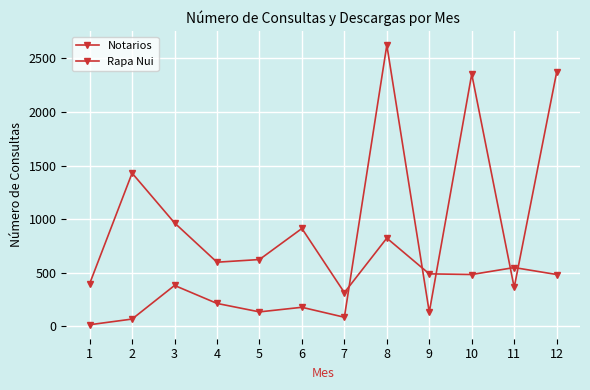

What is the sum of the Notarios values at 4 and 12?

1079